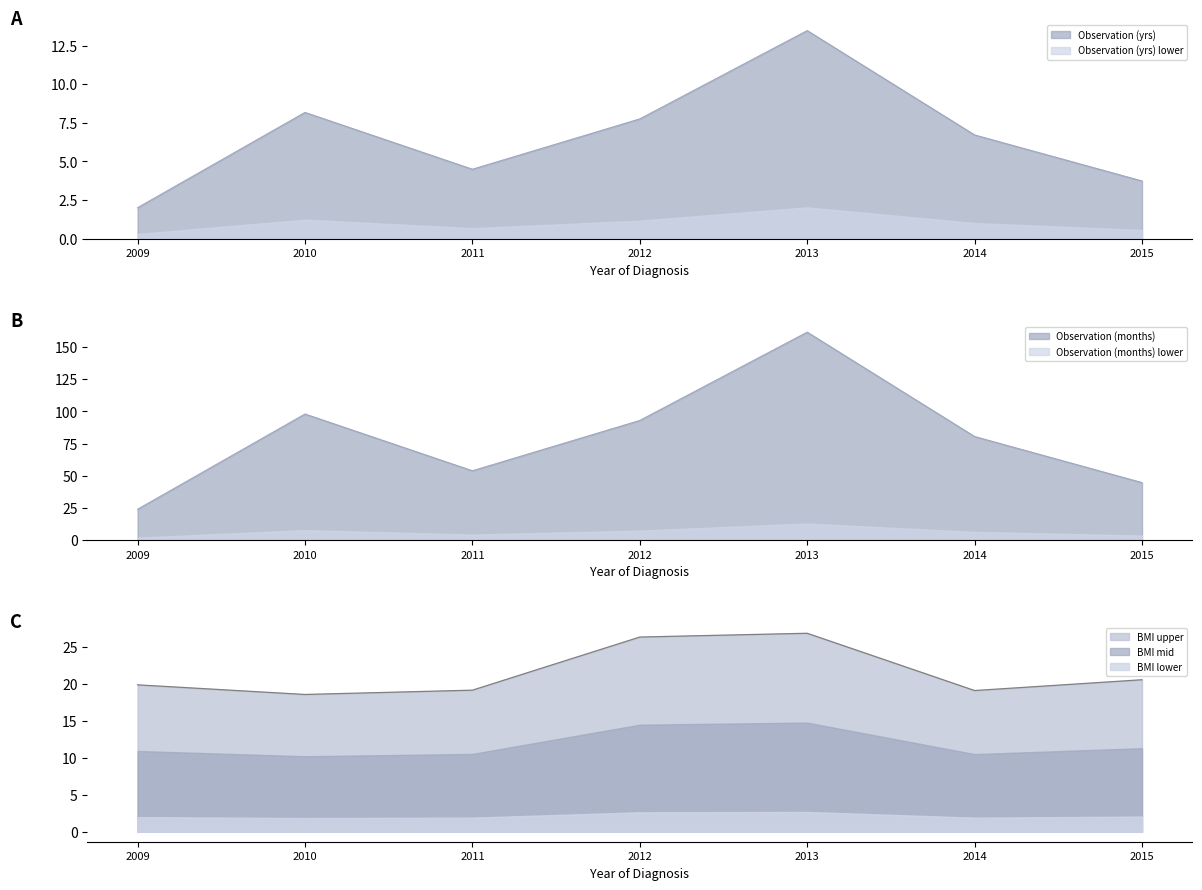

Reading left to right, list all the values displayed in this chart.

Observation_yrs: 2.0	8.2	4.5	7.8	13.5	6.7	3.7
Observation_months: 24.0	98.0	53.9	93.0	161.6	80.5	44.7
BMI: 19.9	18.6	19.1	26.3	26.8	19.1	20.6